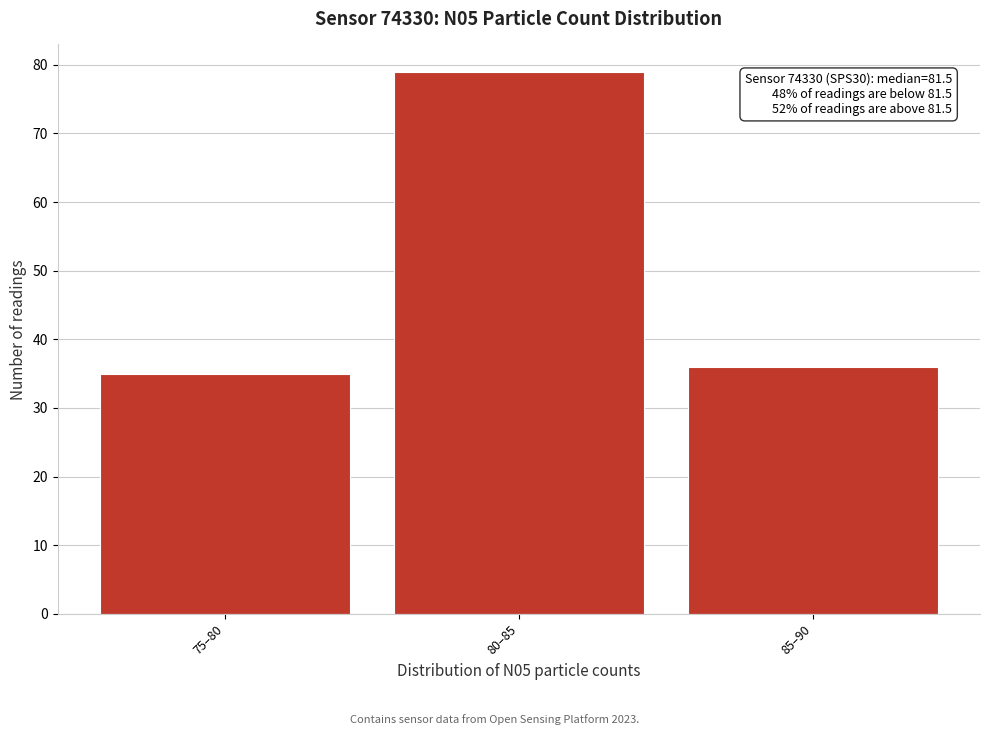

Reading left to right, extract all data points from this chart.

35	79	36